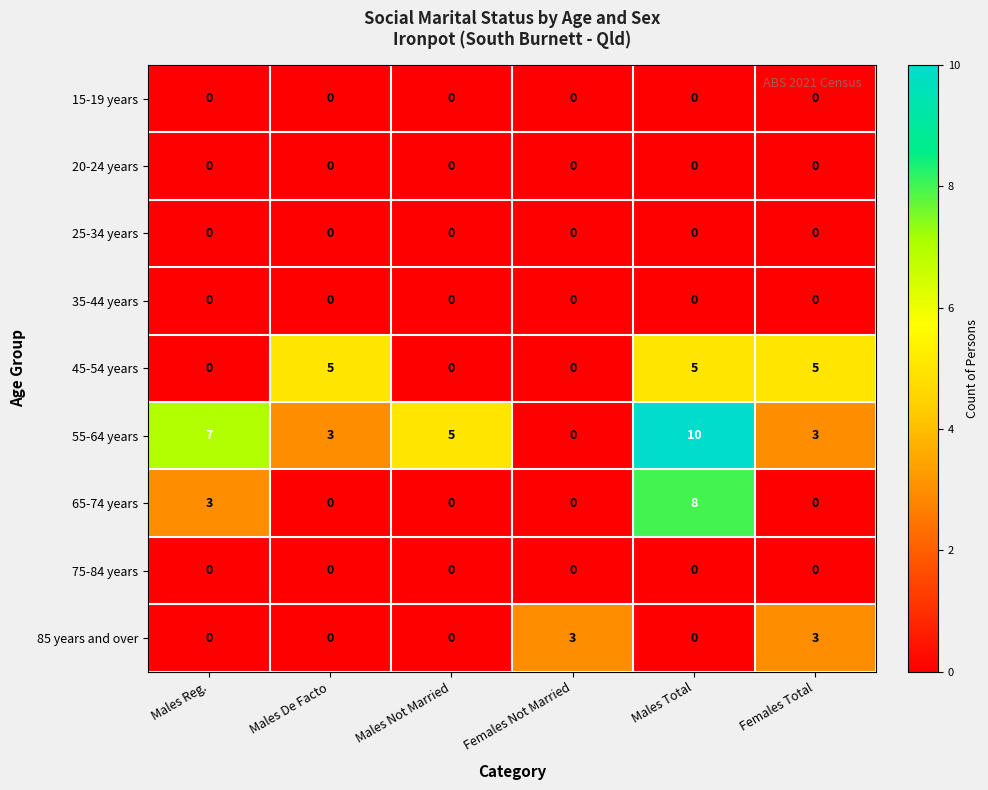

Which series has the largest total across all categories?

55-64 years